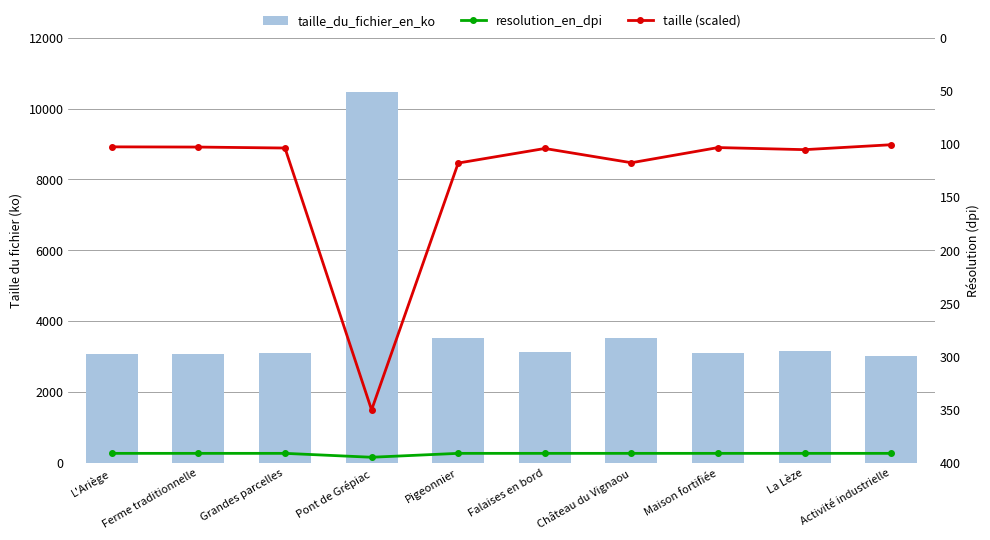

Which series has the largest total across all categories?

taille_du_fichier_en_ko